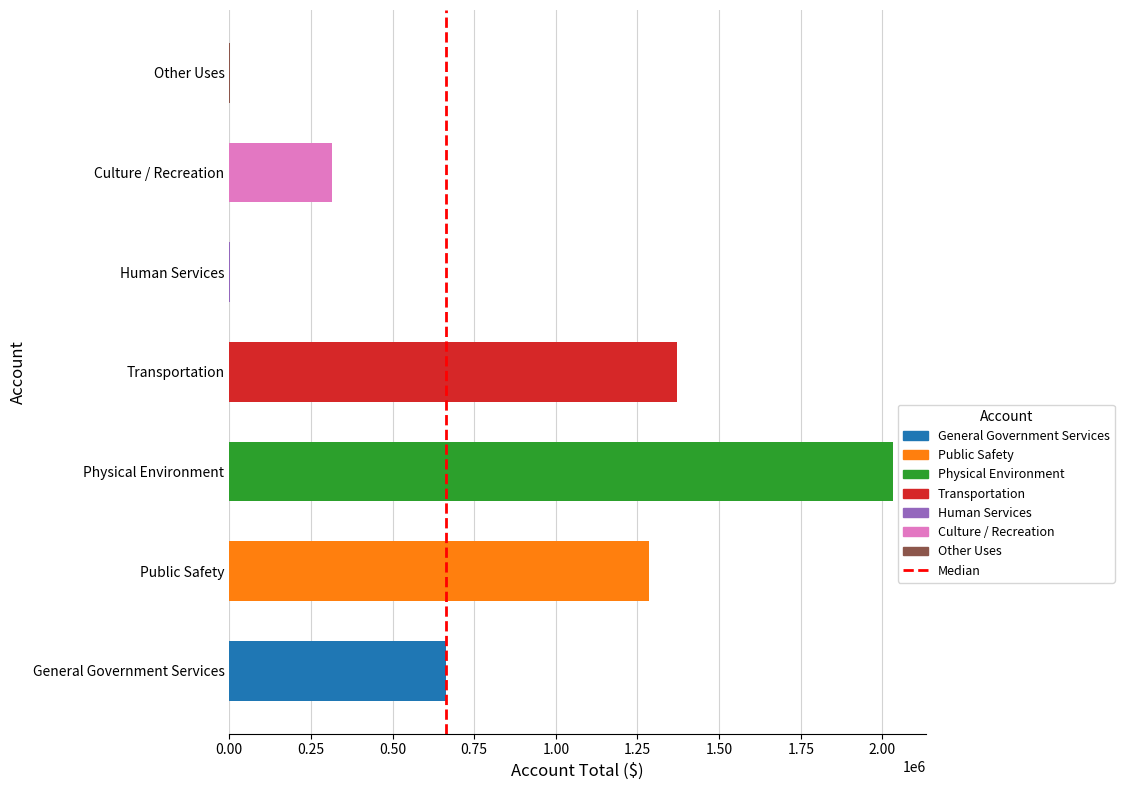

What is the sum of all values?

5670108